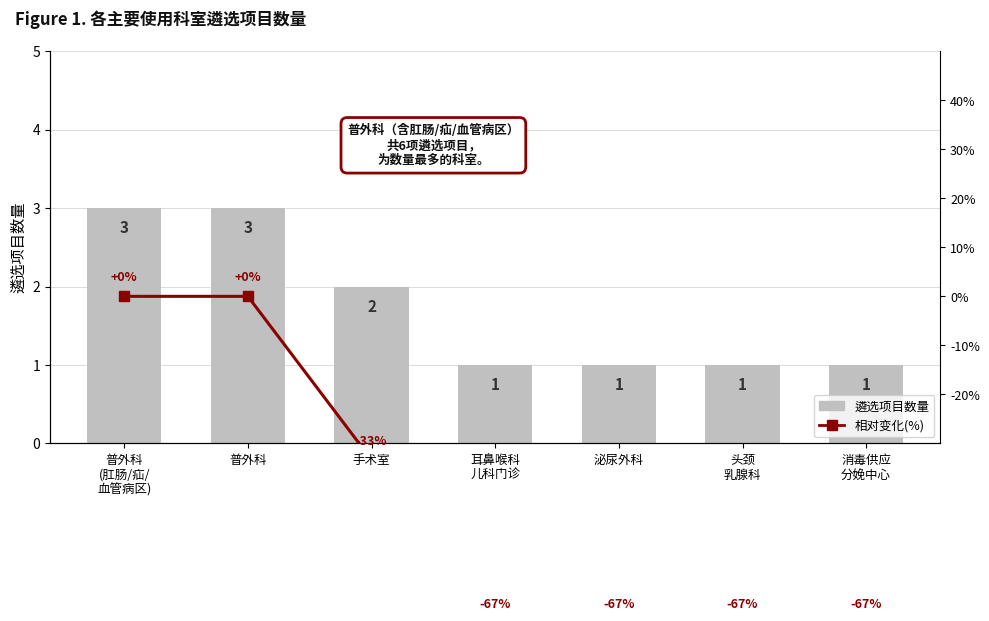

Rank the series by their average value, from lowest to highest.

相对占比变化(%), 遴选项目数量